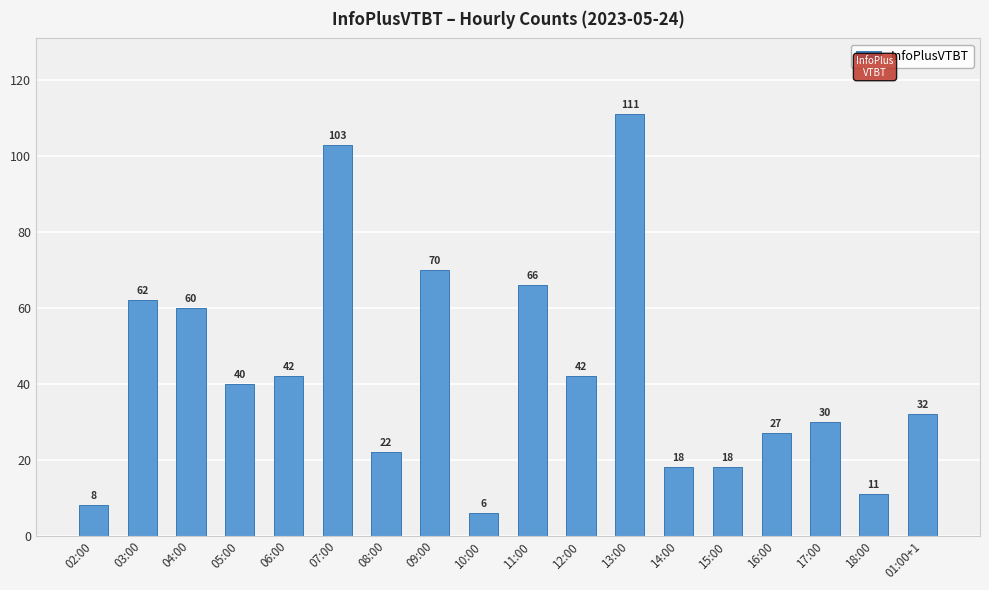

Read the value at 08:00.

22